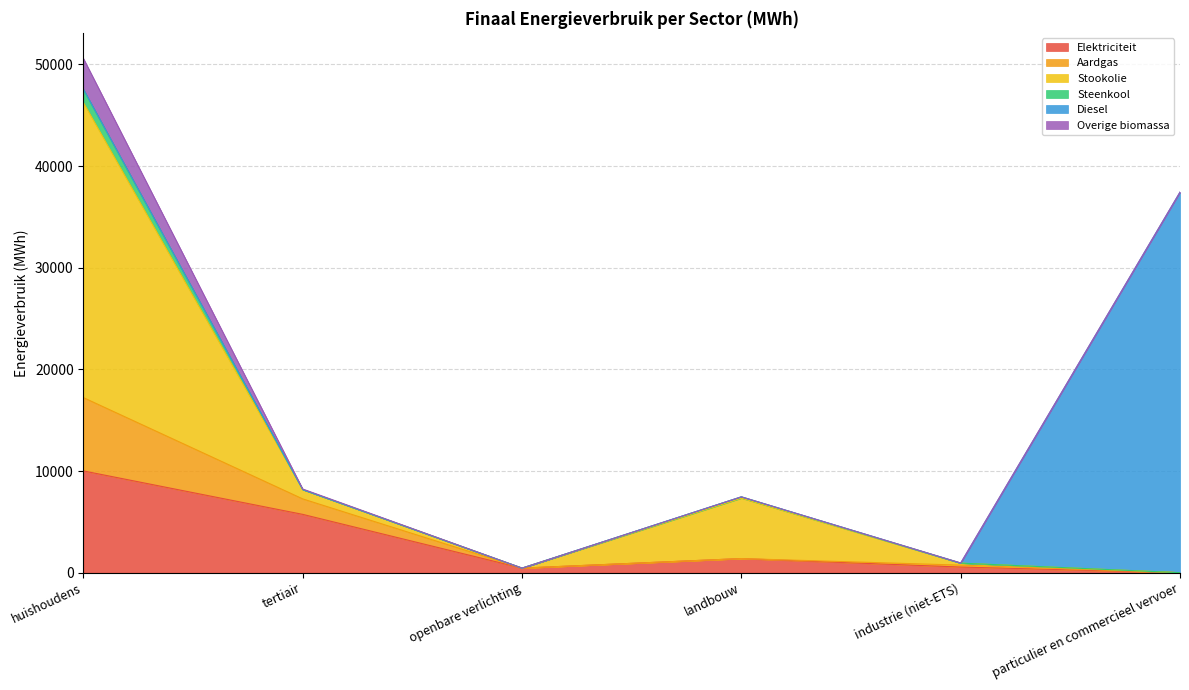

At which label does Elektriciteit reach its peak?

huishoudens